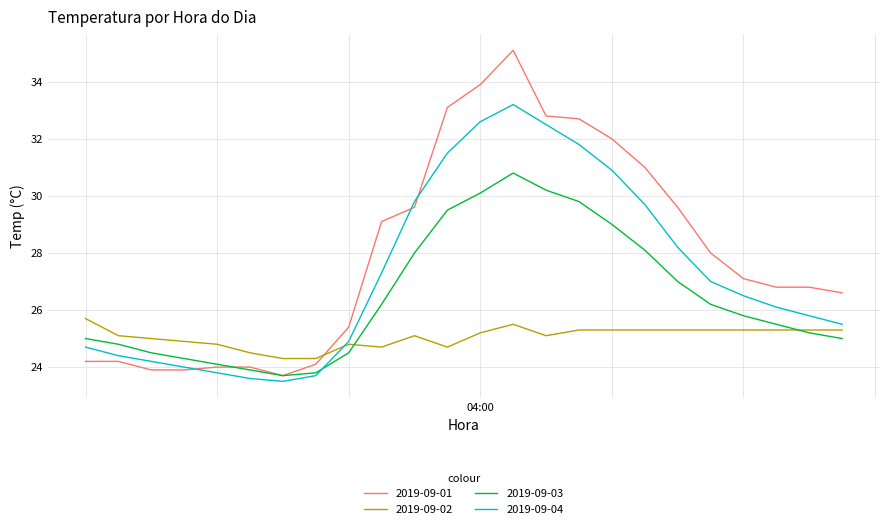

After their last crossing, which series has the higher values: 2019-09-01 or 2019-09-02?

2019-09-01